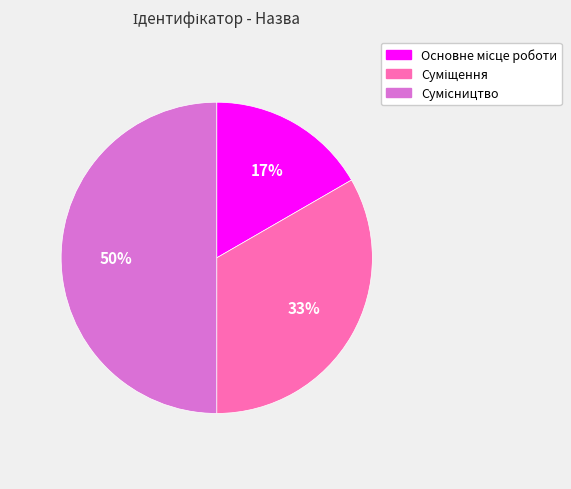

To the nearest percent, what is the average slice percentage?

33%